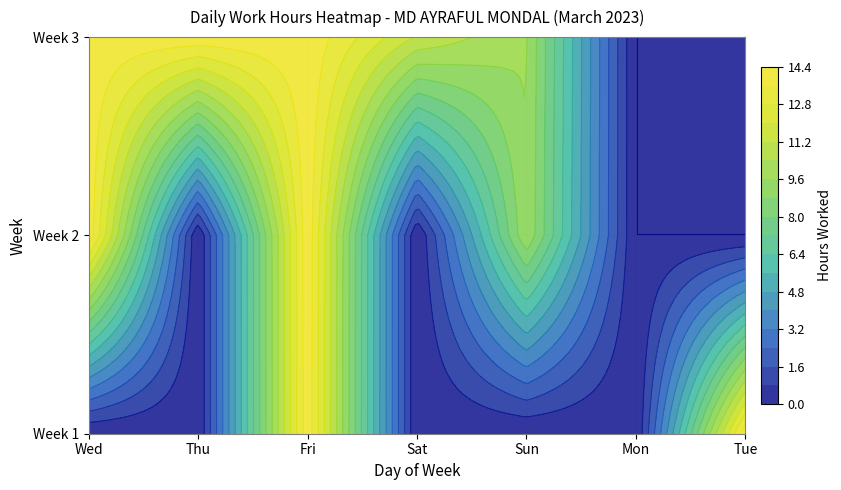

What is the spread (max minus min) of values at Sun?

9.7